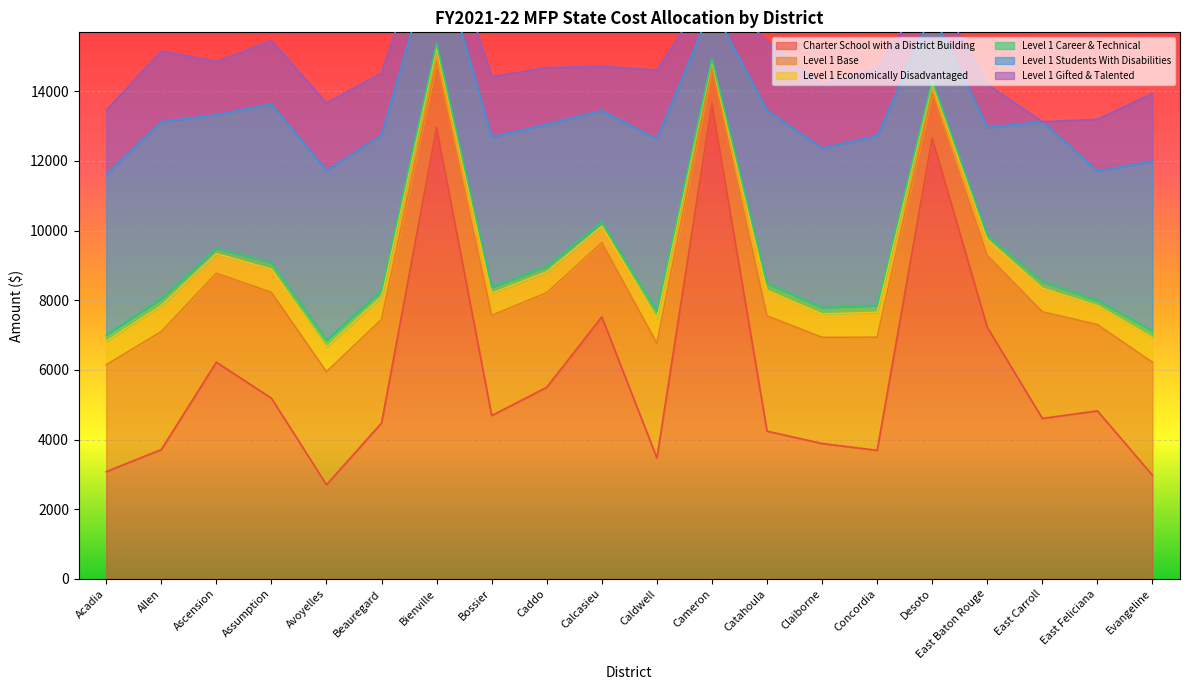

Reading right to left, list all the values displayed in this chart.

Charter School with a District Building: Evangeline=2973.0	East Feliciana=4824.0	East Carroll=4606.0	East Baton Rouge=7223.0	Desoto=12655.0	Concordia=3690.0	Claiborne=3886.0	Catahoula=4241.0	Cameron=13644.0	Caldwell=3470.0	Calcasieu=7523.0	Caddo=5501.0	Bossier=4688.0	Bienville=12958.0	Beauregard=4476.0	Avoyelles=2702.0	Assumption=5187.0	Ascension=6221.0	Allen=3713.0	Acadia=3078.0
Level 1 Base: Evangeline=3244.2	East Feliciana=2476.4	East Carroll=3063.8	East Baton Rouge=2063.2	Desoto=1292.4	Concordia=3246.3	Claiborne=3048.4	Catahoula=3310.9	Cameron=1003.8	Caldwell=3293.4	Calcasieu=2129.2	Caddo=2713.9	Bossier=2877.9	Bienville=1884.2	Beauregard=2972.2	Avoyelles=3243.6	Assumption=3036.8	Ascension=2553.8	Allen=3385.5	Acadia=3069.2
Level 1 Economically Disadvantaged: Evangeline=713.7	East Feliciana=544.8	East Carroll=674.0	East Baton Rouge=453.9	Desoto=284.3	Concordia=714.2	Claiborne=670.7	Catahoula=728.4	Cameron=220.8	Caldwell=724.5	Calcasieu=468.4	Caddo=597.1	Bossier=633.1	Bienville=414.5	Beauregard=653.9	Avoyelles=713.6	Assumption=668.1	Ascension=561.8	Allen=744.8	Acadia=675.2
Level 1 Career & Technical: Evangeline=194.7	East Feliciana=148.6	East Carroll=183.8	East Baton Rouge=123.8	Desoto=77.5	Concordia=194.8	Claiborne=182.9	Catahoula=198.7	Cameron=60.2	Caldwell=197.6	Calcasieu=127.8	Caddo=162.8	Bossier=172.7	Bienville=113.1	Beauregard=178.3	Avoyelles=194.6	Assumption=182.2	Ascension=153.2	Allen=203.1	Acadia=184.2
Level 1 Students With Disabilities: Evangeline=4866.2	East Feliciana=3714.6	East Carroll=4595.8	East Baton Rouge=3094.8	Desoto=1938.5	Concordia=4869.5	Claiborne=4572.7	Catahoula=4966.3	Cameron=1505.6	Caldwell=4940.1	Calcasieu=3193.8	Caddo=4070.8	Bossier=4316.8	Bienville=2826.4	Beauregard=4458.3	Avoyelles=4865.4	Assumption=4555.2	Ascension=3830.7	Allen=5078.2	Acadia=4603.8
Level 1 Gifted & Talented: Evangeline=1946.5	East Feliciana=1485.8	East Carroll=0.0	East Baton Rouge=1237.9	Desoto=775.4	Concordia=1947.8	Claiborne=1829.1	Catahoula=1986.5	Cameron=602.2	Caldwell=1976.0	Calcasieu=1277.5	Caddo=1628.3	Bossier=1726.7	Bienville=1130.5	Beauregard=1783.3	Avoyelles=1946.1	Assumption=1822.1	Ascension=1532.3	Allen=2031.3	Acadia=1841.5